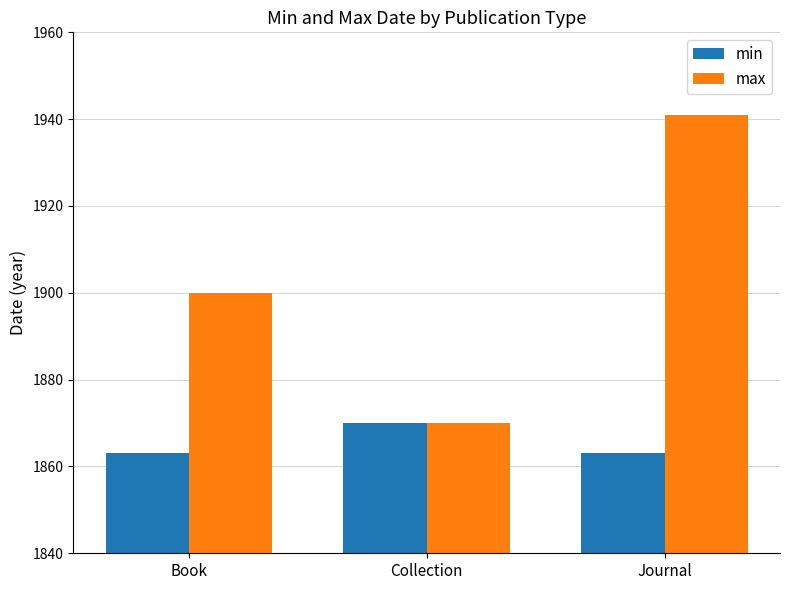

Are the bars horizontal?

No